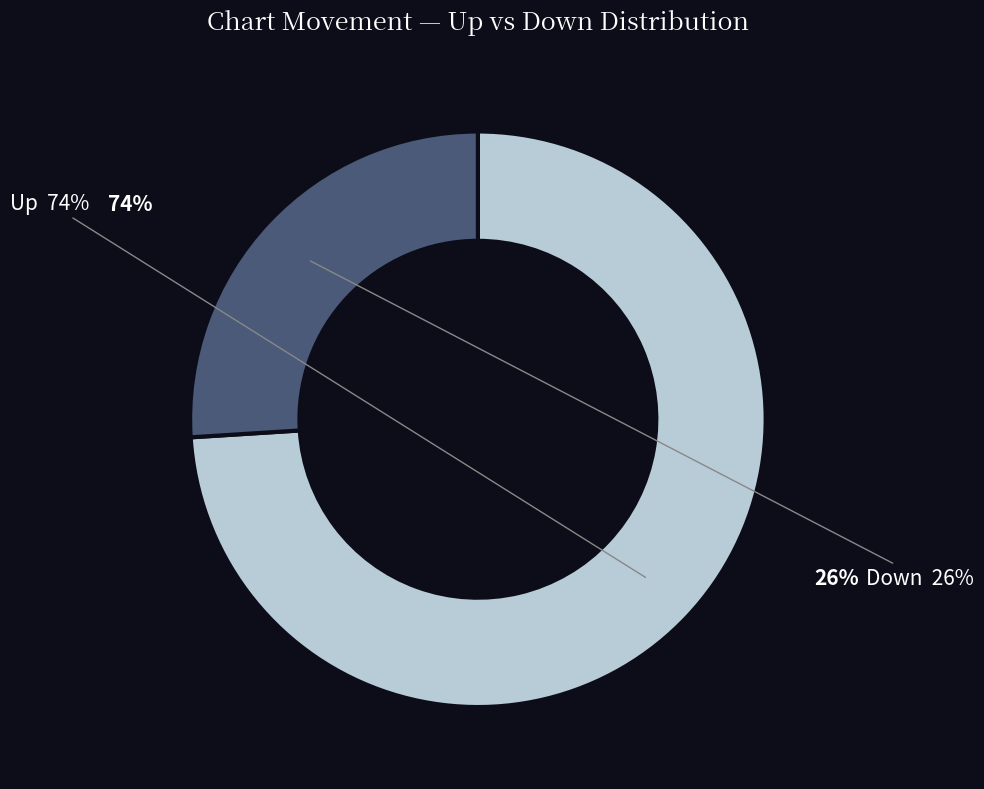

What is the change in value from up to down?

-48